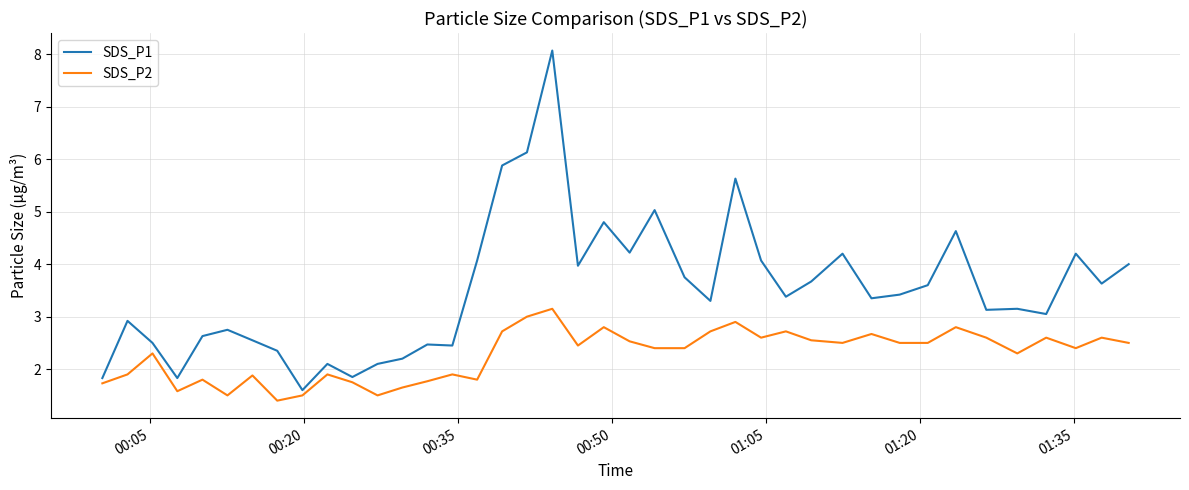

List the series in order of their peak value, highest first.

SDS_P1, SDS_P2